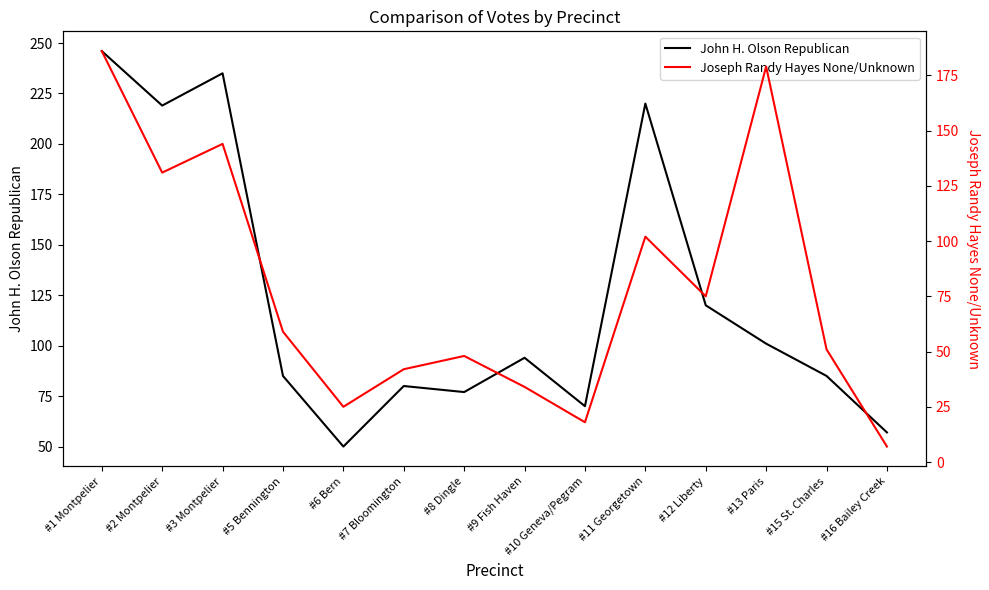

What is the value of the John H. Olson Republican point at the 14th from the left?

57